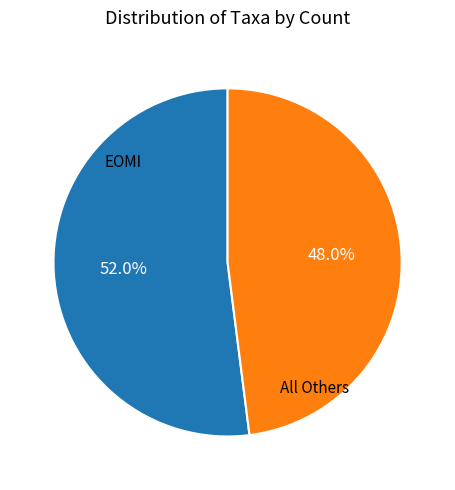

Does any single category account for the majority?

Yes